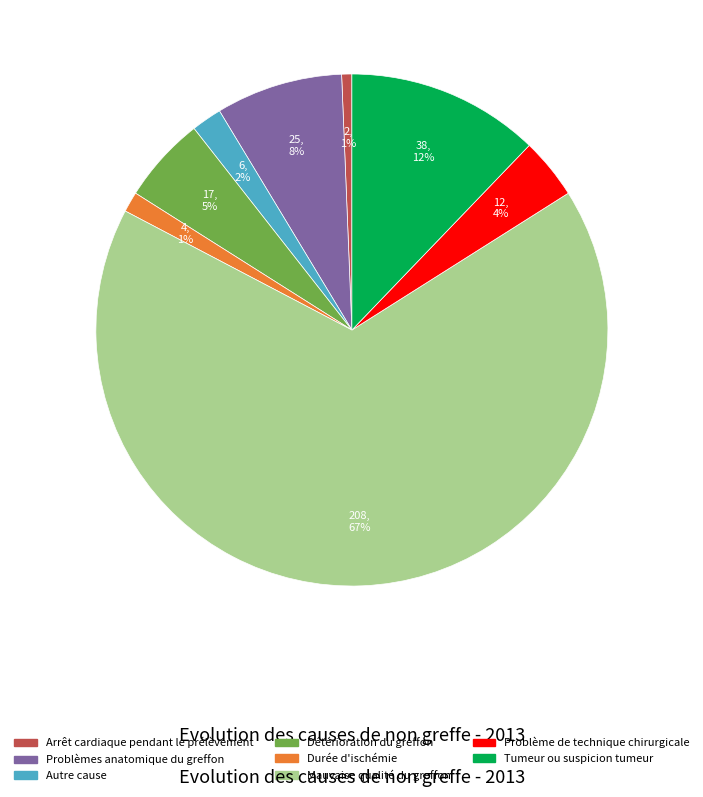

Is the sum of Autre cause and Problèmes anatomique du greffon greater than half?

No